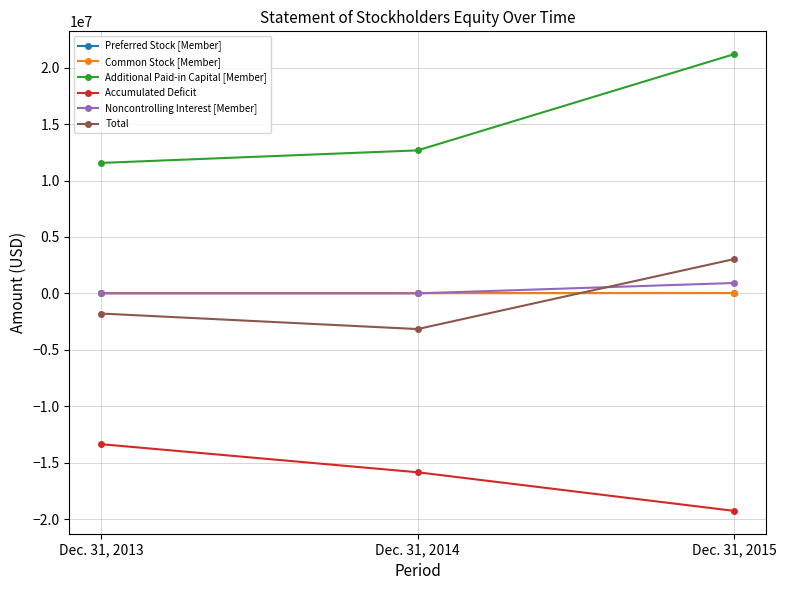

How many values in the Accumulated Deficit series exceed -15853076?

1